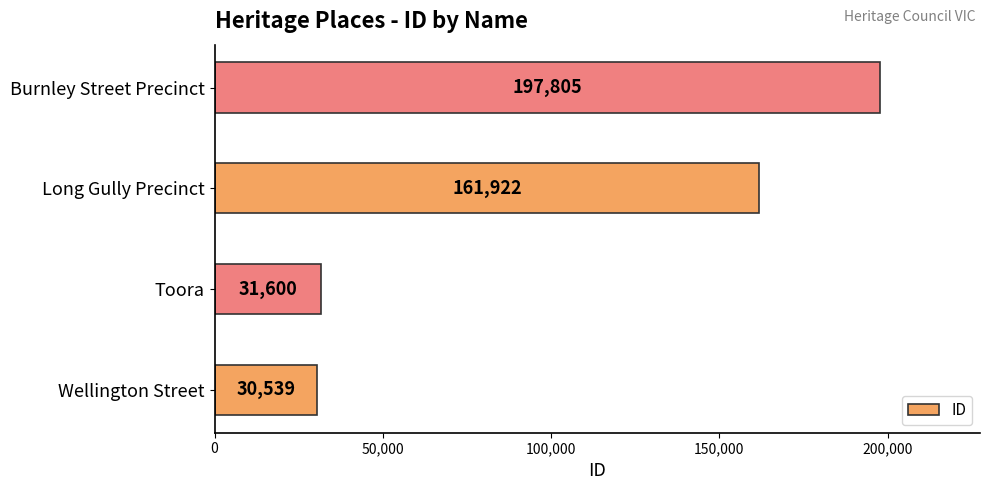

At which category does the chart reach its peak across all series?

Burnley Street Precinct